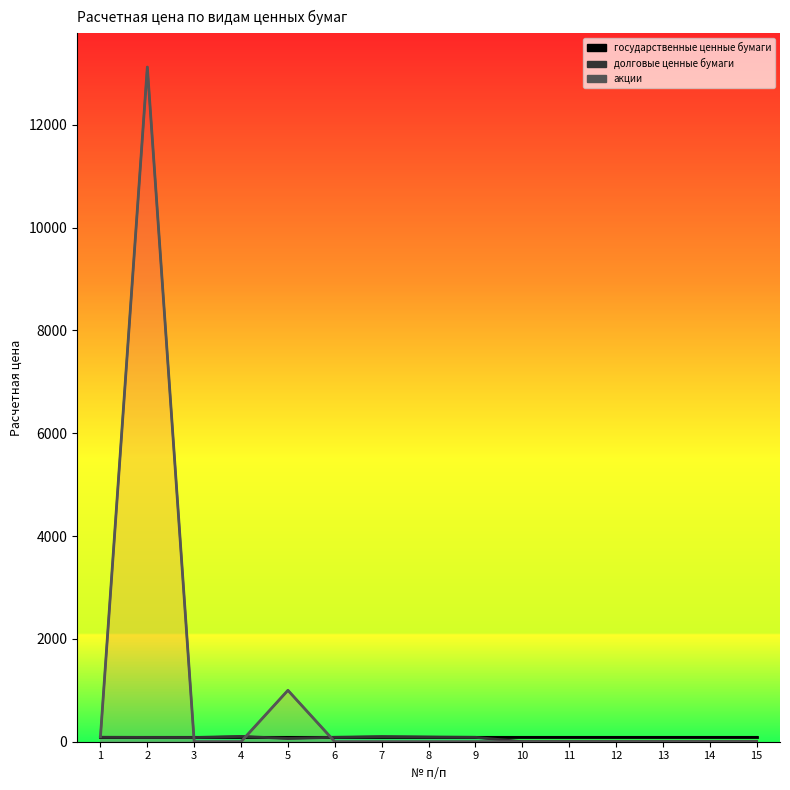

At which category is the sum across all series the highest?

2